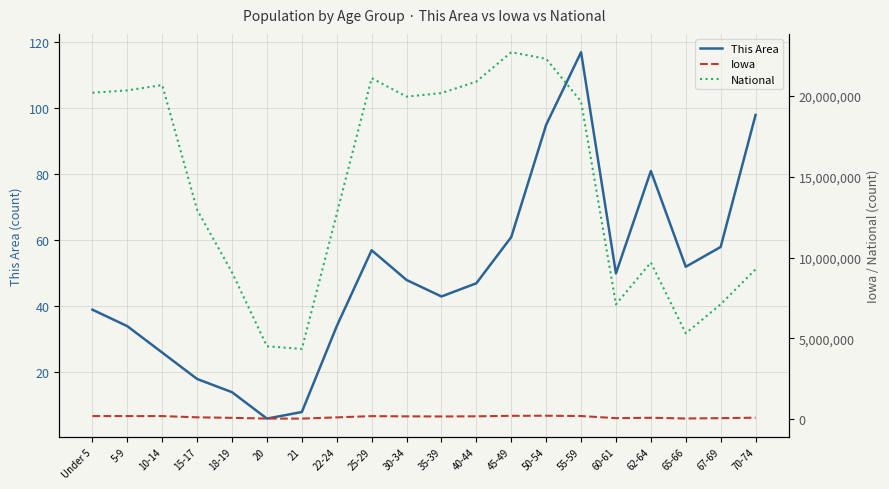

True or false: Iowa and This Area cross at least once.

False